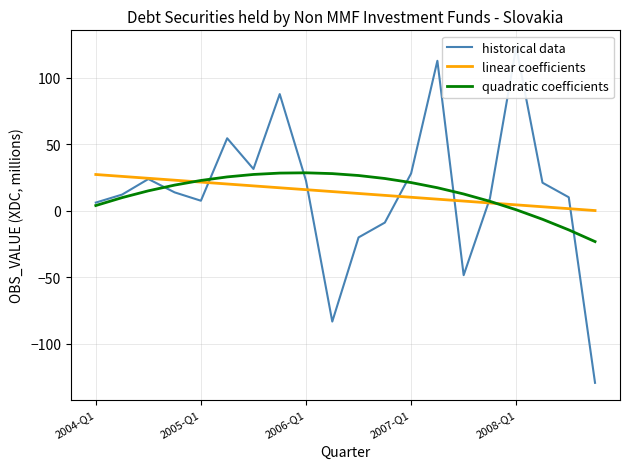

What is the highest value of the quadratic coefficients series?

28.7